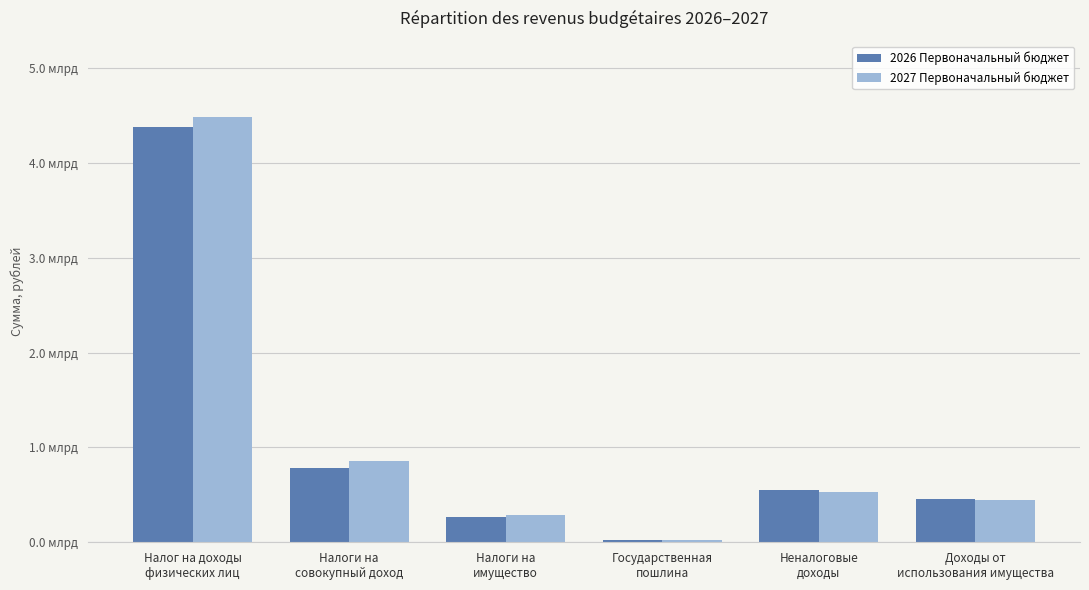

Is it true that 2027 Первоначальный бюджет equals 21433080 at Государственная
пошлина?

True